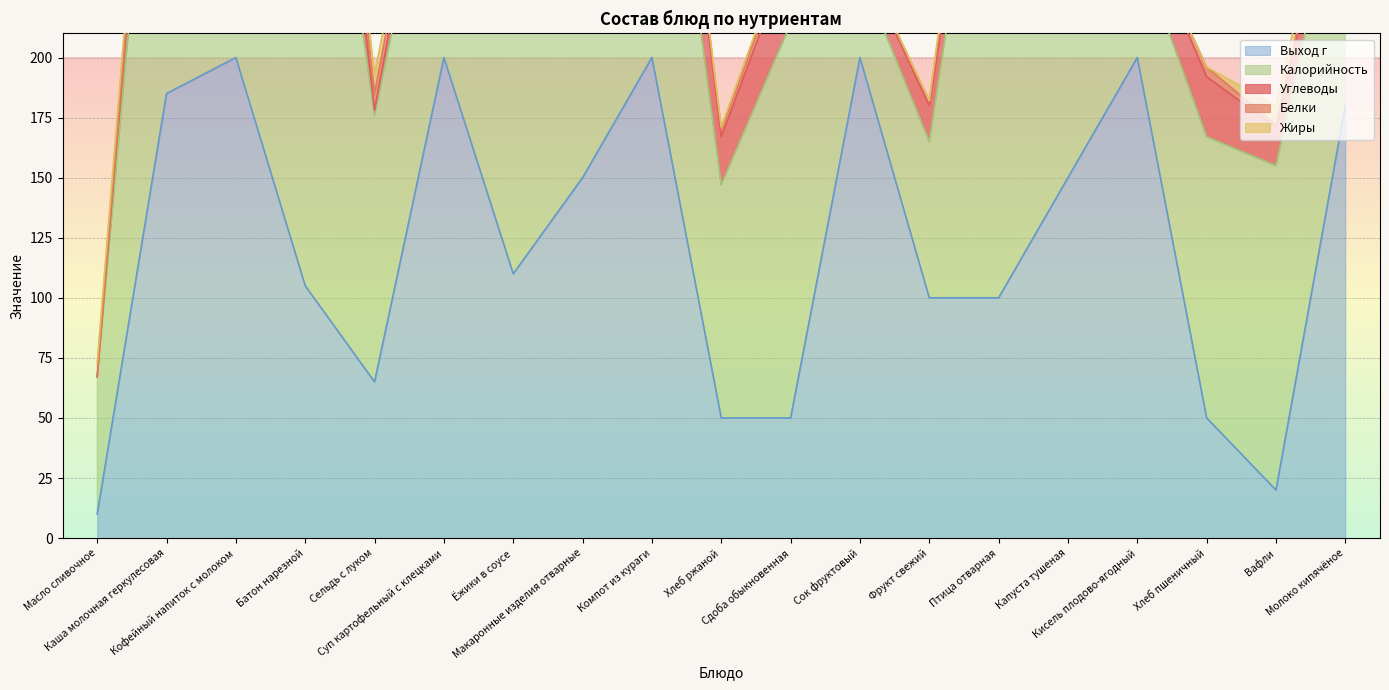

What is the label of the 14th point from the left?

Птица отварная